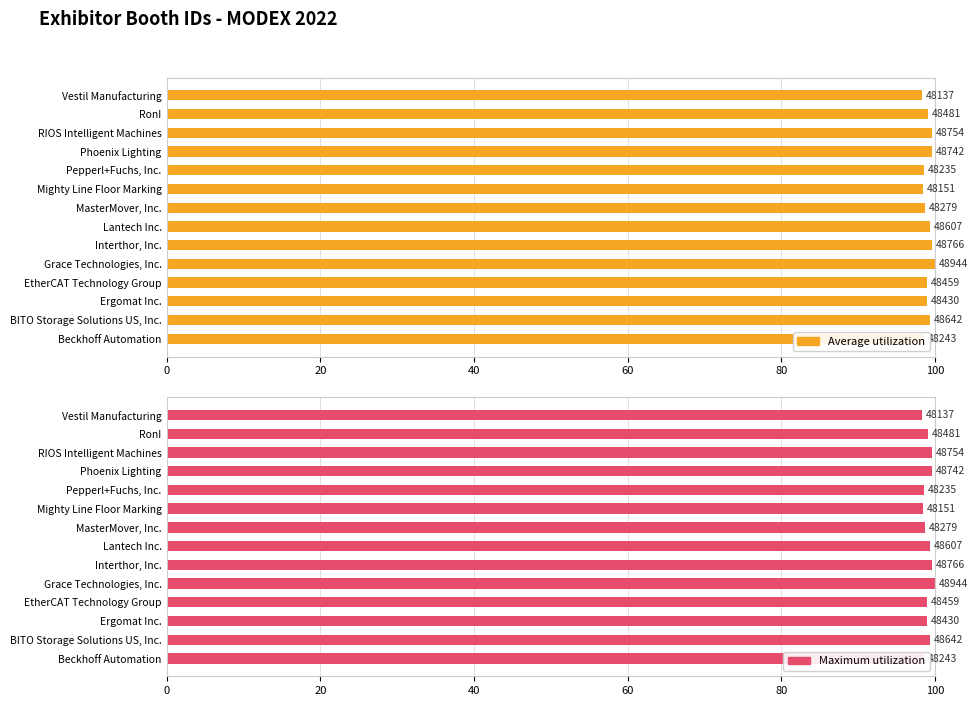

What is the maximum value for Maximum utilization?

100.0